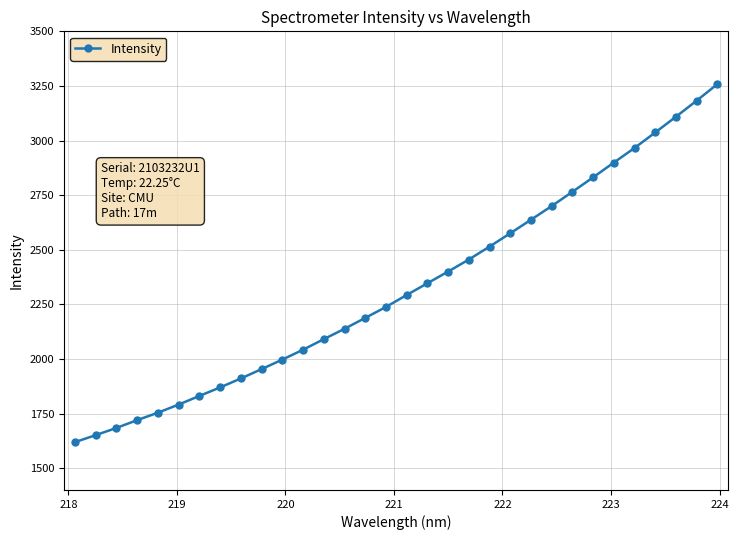

How many data points does each series have?

32